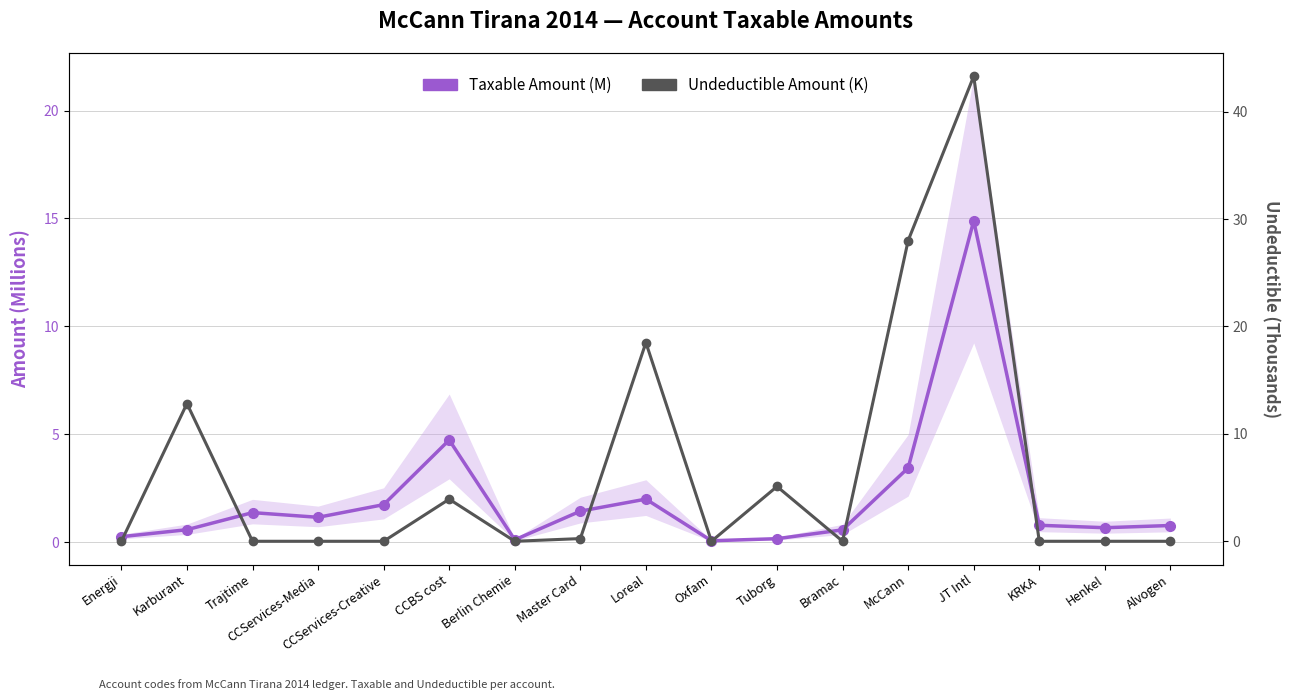

How many interior local peaks does the Taxable Amount (M) series have?

4